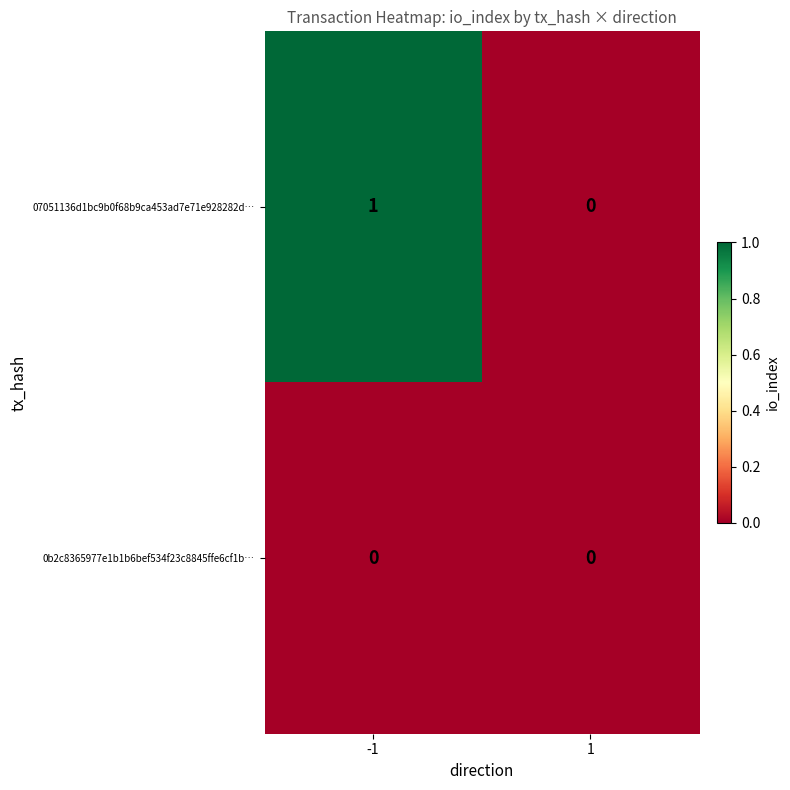

Reading left to right, transcribe all the data shown in this chart.

07051136d1bc9b0f68b9ca453ad7e71e928282d…: -1=1	1=0
0b2c8365977e1b1b6bef534f23c8845ffe6cf1b…: -1=0	1=0